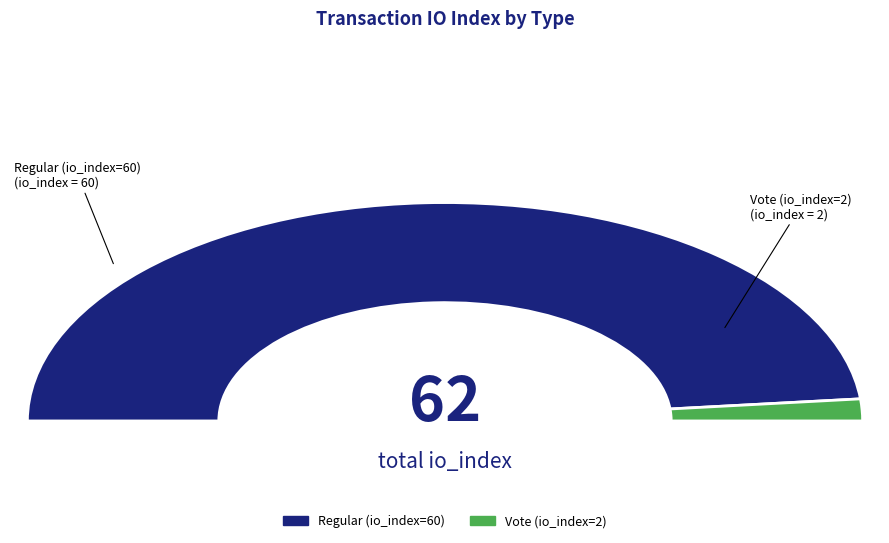

Does Regular (io_index=60) represent more than half of the total?

Yes